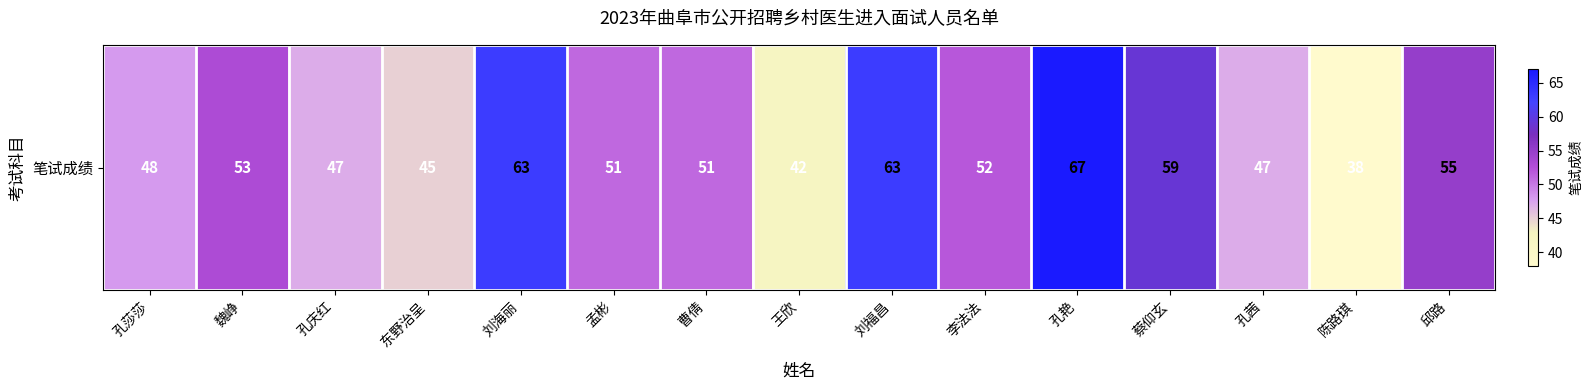

Rank the categories by value from highest to lowest.

孔艳, 刘海丽, 刘福昌, 蔡仰玄, 邱路, 魏峥, 李法法, 孟彬, 曹倩, 孔莎莎, 孔庆红, 孔茜, 东野治呈, 王欣, 陈路琪